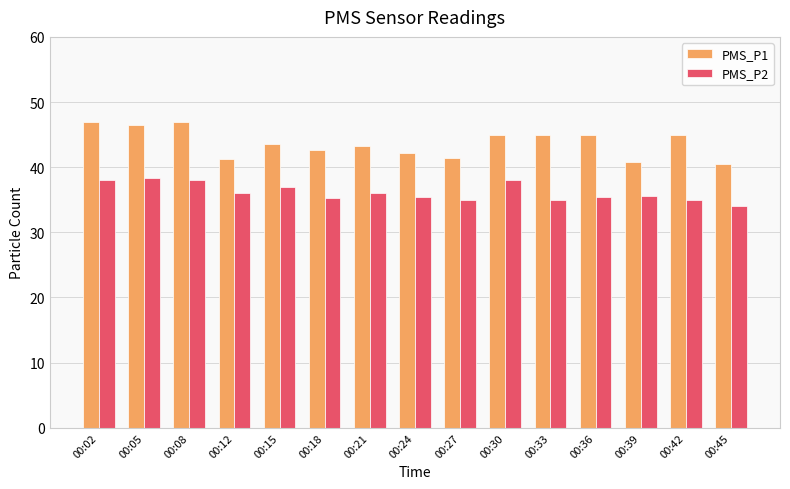

List the series in order of their peak value, highest first.

PMS_P1, PMS_P2